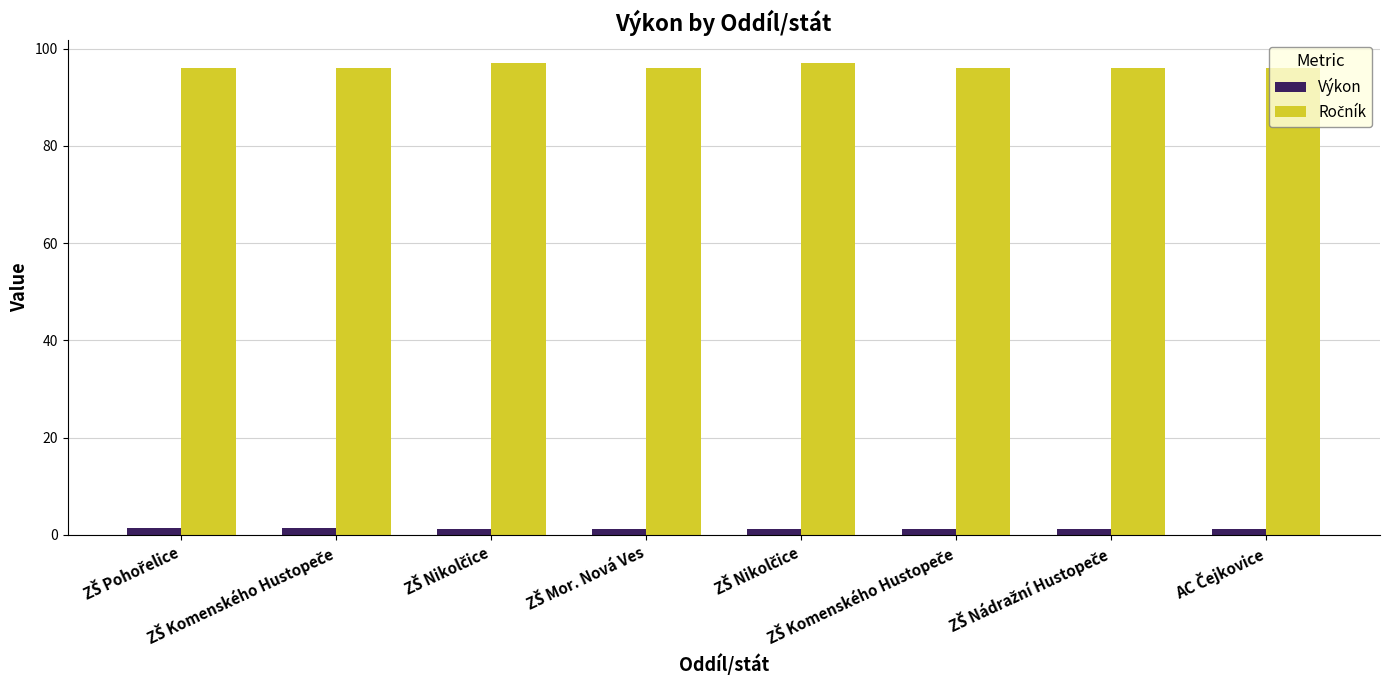

What is the difference between the maximum and minimum values in the Výkon series?

0.2